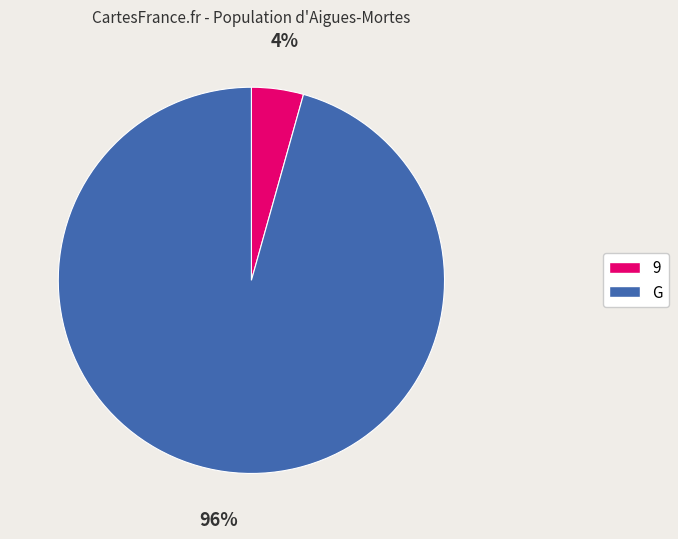

To the nearest percent, what percentage of the pie is G?

96%